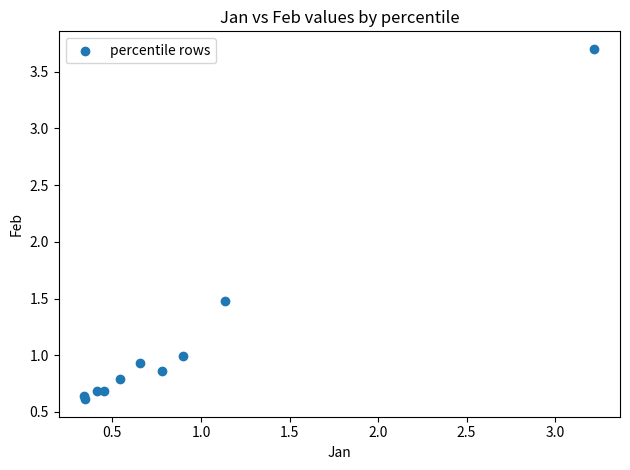

What Y value in the scatter plot is closest to 2?

1.5